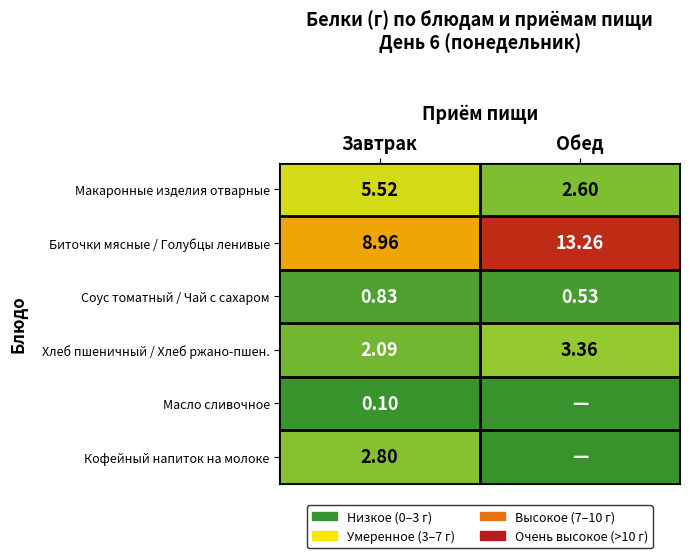

What is the spread (max minus min) of values at Завтрак?

8.9